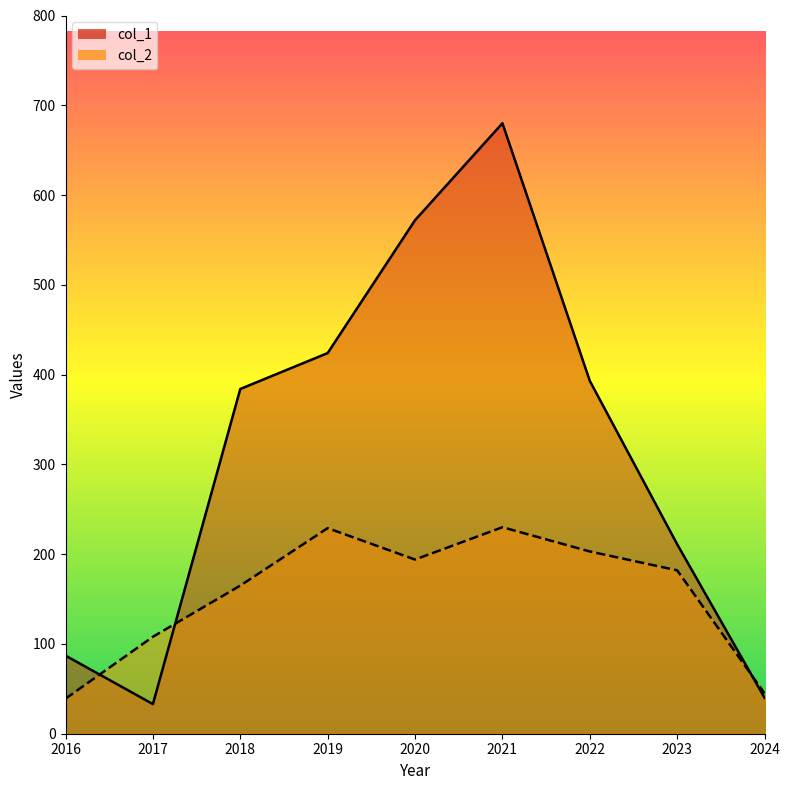

What is the average value of the col_2 series?

155